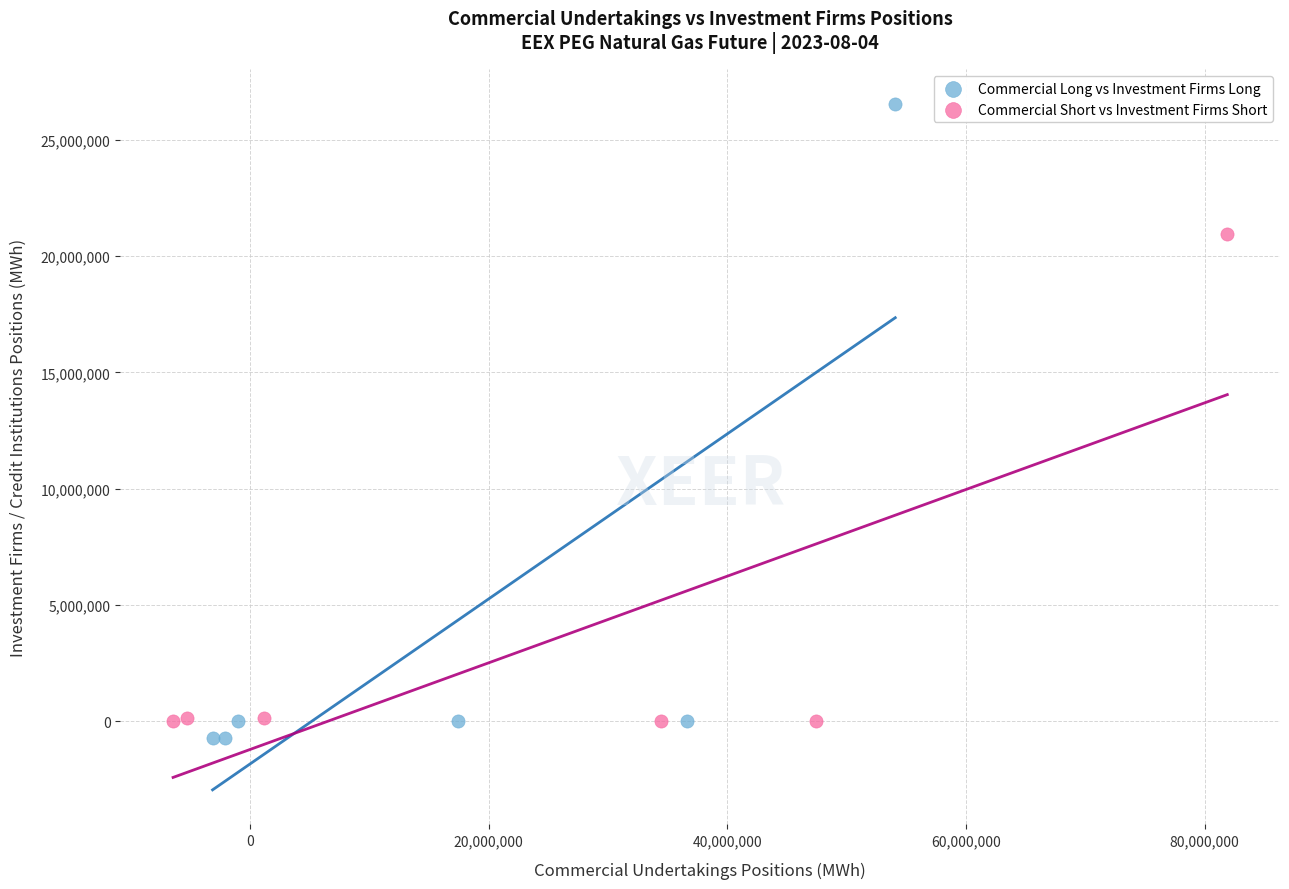

What are all the series names shown in the legend?

Commercial Long vs Investment Firms Long, Commercial Short vs Investment Firms Short